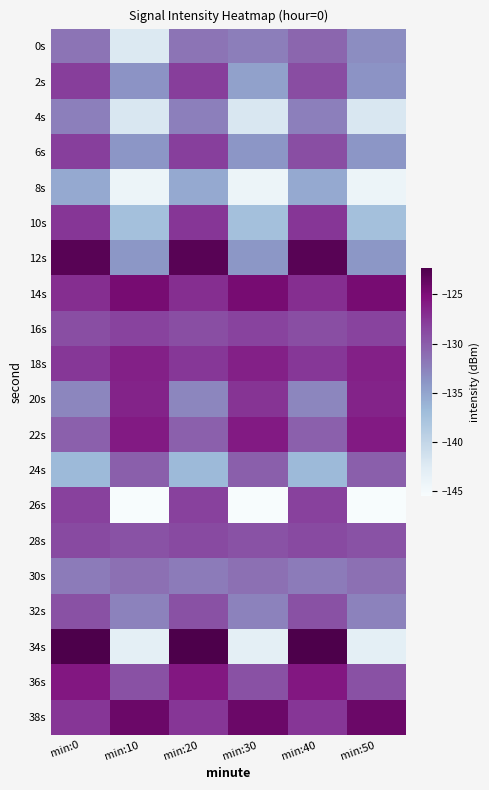

Which series has the largest total across all categories?

38s